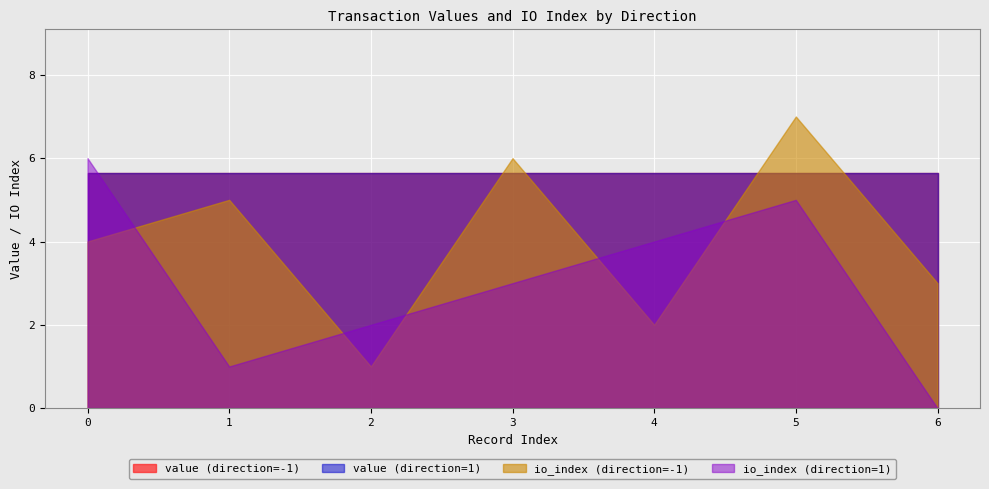

What is the value of the value (direction=-1) point at the 2nd from the left?

5.6